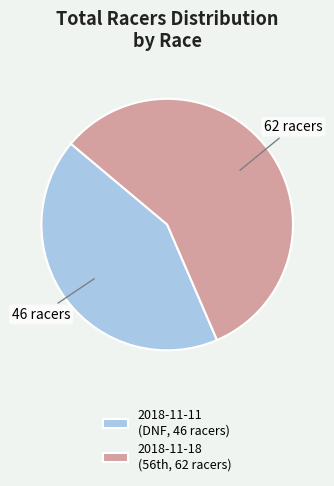

Is it true that 2018-11-11 (DNF, 46 racers) is 43% of the pie?

True